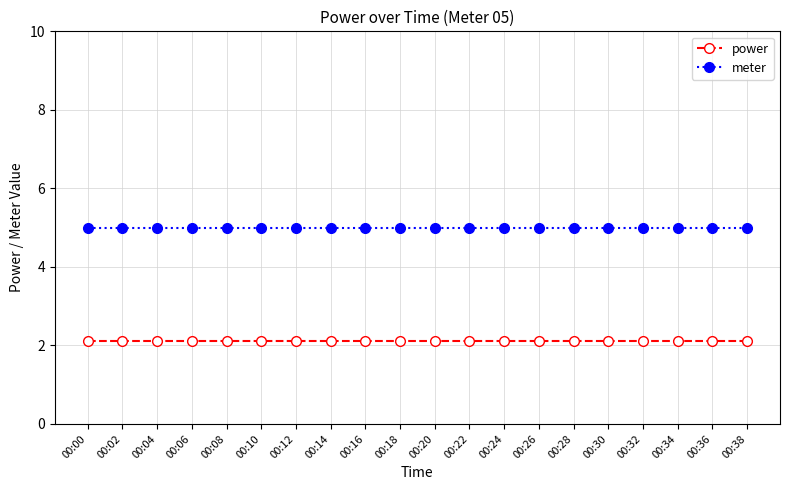

The value of power at 00:16 is 2.1. True or false?

True